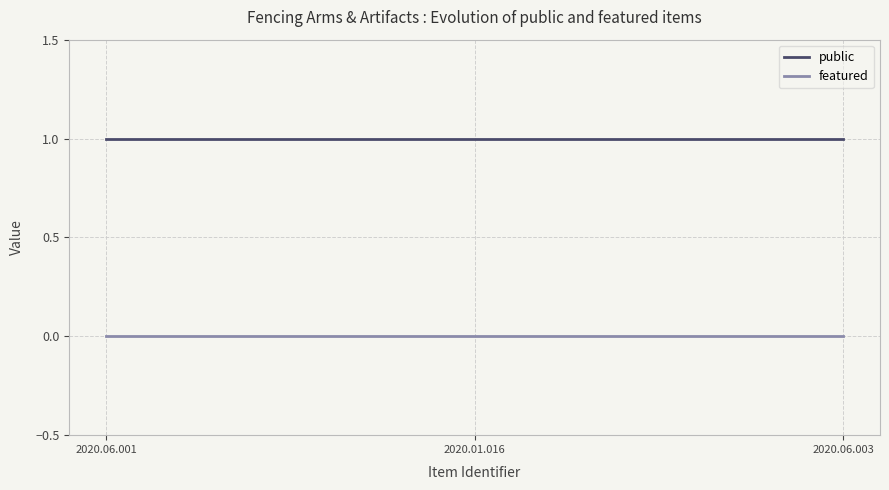

Which series has the largest total across all categories?

public